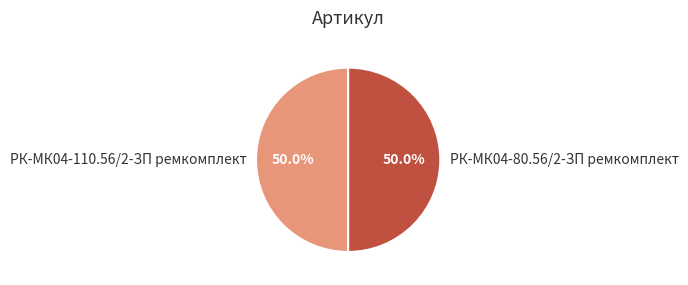

Is the sum of РК-МК04-110.56/2-ЗП ремкомплект and РК-МК04-80.56/2-ЗП ремкомплект greater than half?

Yes